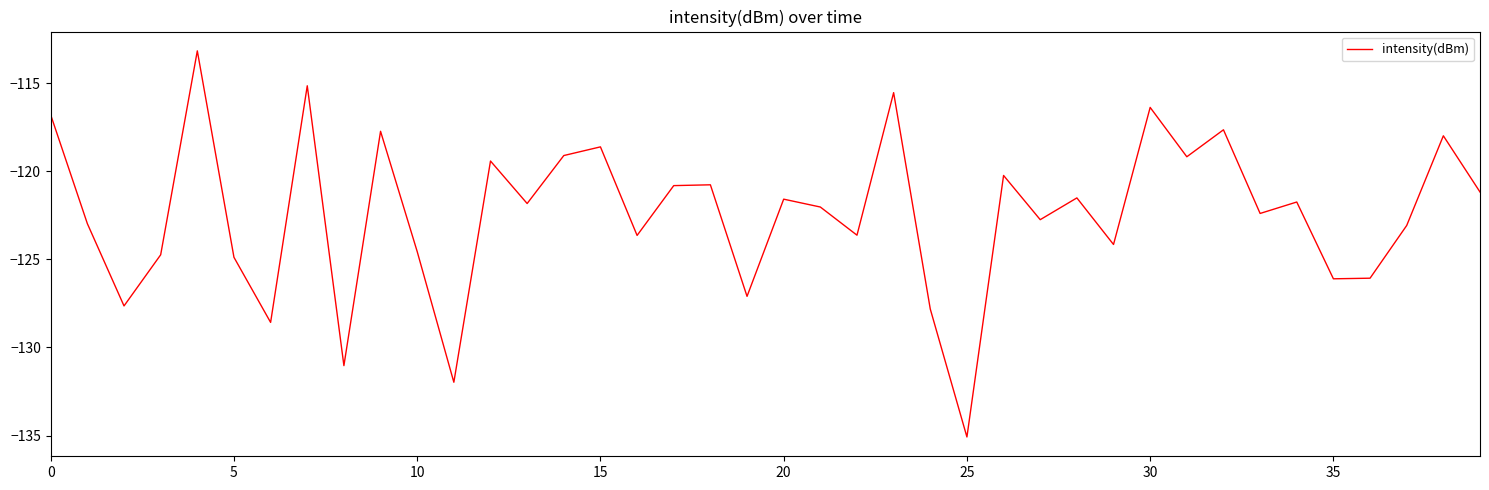

What is the minimum value shown in the chart?

-135.1